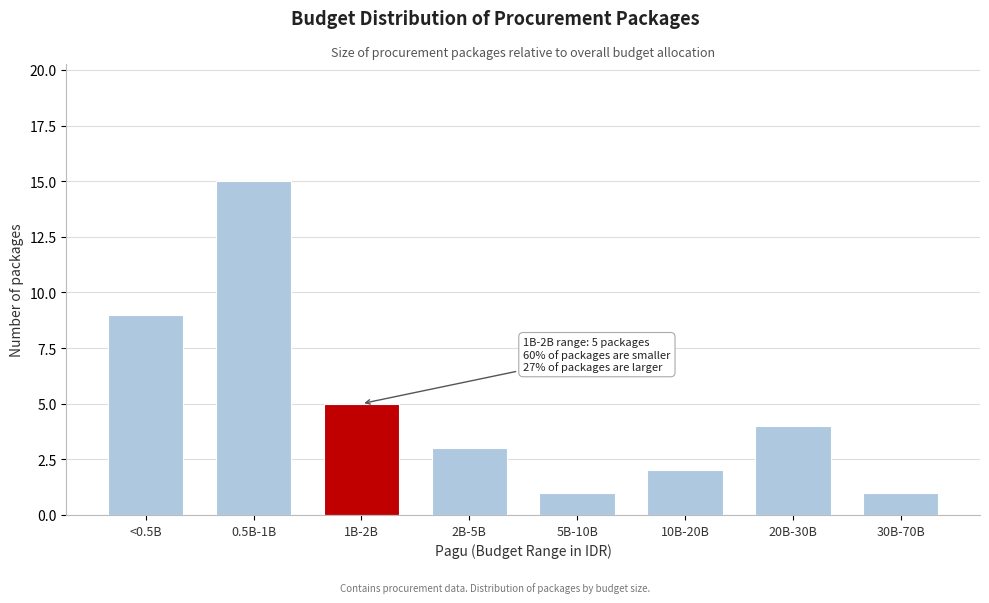

Reading left to right, extract all data points from this chart.

<0.5B=9	0.5B-1B=15	1B-2B=5	2B-5B=3	5B-10B=1	10B-20B=2	20B-30B=4	30B-70B=1